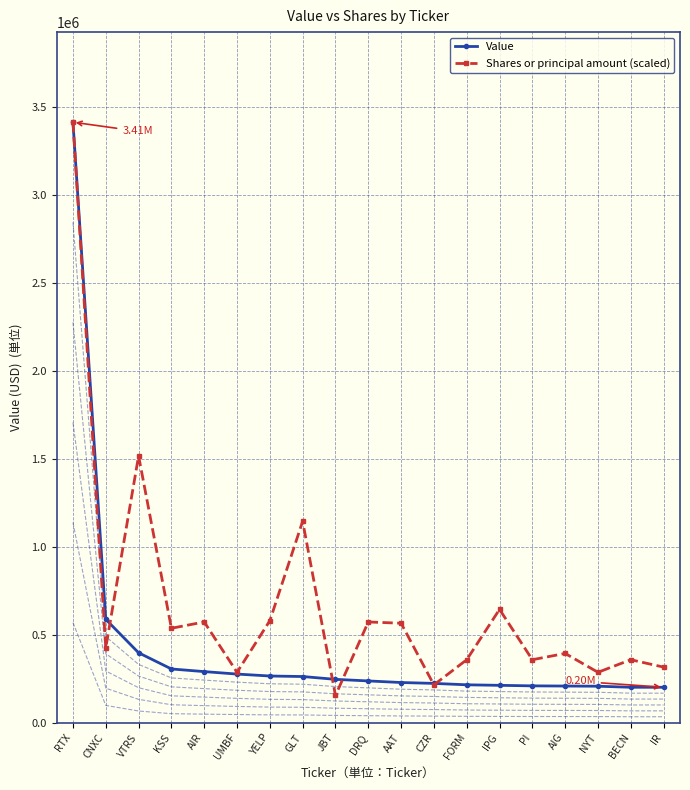

Between DRQ and PI, which series saw the biggest shift?

Shares or principal amount (scaled)